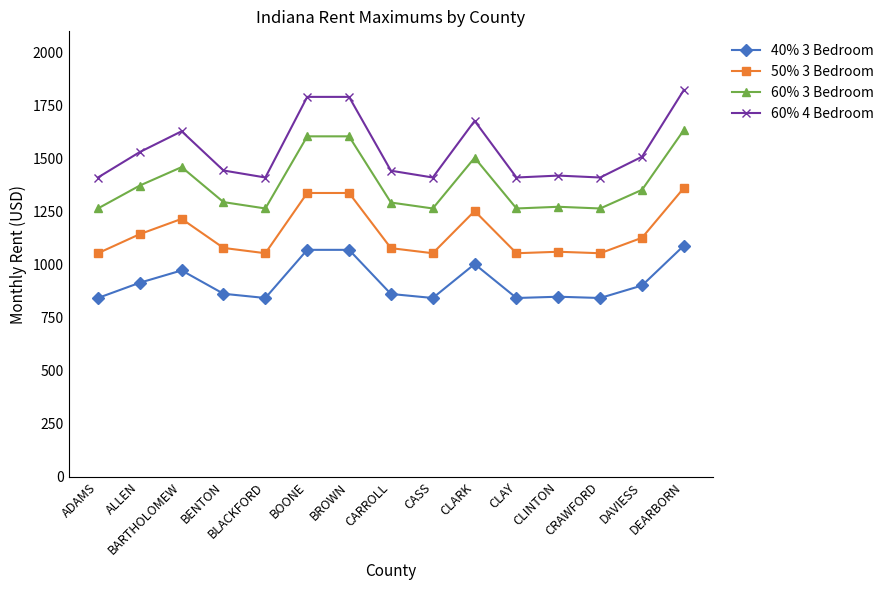

What is the sum of all 60% 4 Bedroom values?

23115